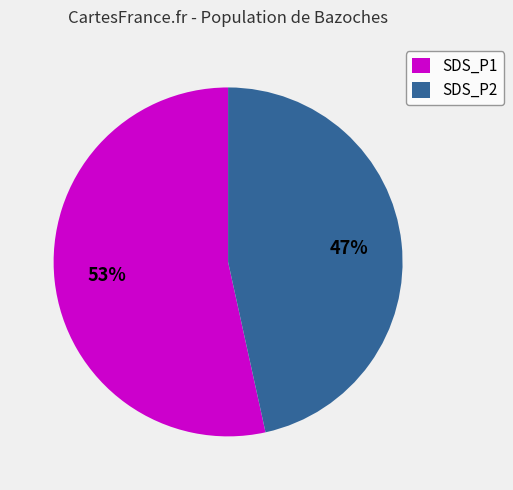

What is the ratio of the value at SDS_P1 to the value at SDS_P2?

1.1